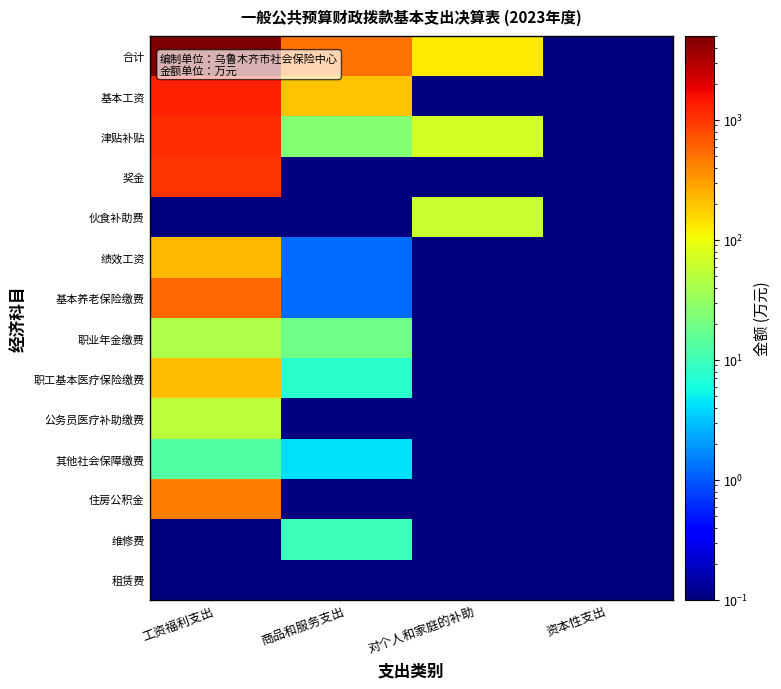

Reading left to right, extract all data points from this chart.

合计: 工资福利支出=5003.2	商品和服务支出=496.3	对个人和家庭的补助=131.9	资本性支出=0.0
基本工资: 工资福利支出=1292.9	商品和服务支出=197.9	对个人和家庭的补助=0.0	资本性支出=0.0
津贴补贴: 工资福利支出=1127.8	商品和服务支出=25.0	对个人和家庭的补助=72.4	资本性支出=0.0
奖金: 工资福利支出=1038.1	商品和服务支出=0.0	对个人和家庭的补助=0.0	资本性支出=0.0
伙食补助费: 工资福利支出=0.0	商品和服务支出=0.0	对个人和家庭的补助=59.6	资本性支出=0.0
绩效工资: 工资福利支出=219.7	商品和服务支出=1.2	对个人和家庭的补助=0.0	资本性支出=0.0
基本养老保险缴费: 工资福利支出=558.1	商品和服务支出=1.2	对个人和家庭的补助=0.0	资本性支出=0.0
职业年金缴费: 工资福利支出=43.7	商品和服务支出=19.3	对个人和家庭的补助=0.0	资本性支出=0.0
职工基本医疗保险缴费: 工资福利支出=217.7	商品和服务支出=7.7	对个人和家庭的补助=0.0	资本性支出=0.0
公务员医疗补助缴费: 工资福利支出=53.6	商品和服务支出=0.0	对个人和家庭的补助=0.0	资本性支出=0.0
其他社会保障缴费: 工资福利支出=13.4	商品和服务支出=4.3	对个人和家庭的补助=0.0	资本性支出=0.0
住房公积金: 工资福利支出=438.2	商品和服务支出=0.0	对个人和家庭的补助=0.0	资本性支出=0.0
维修费: 工资福利支出=0.0	商品和服务支出=10.0	对个人和家庭的补助=0.0	资本性支出=0.0
租赁费: 工资福利支出=0.0	商品和服务支出=0.0	对个人和家庭的补助=0.0	资本性支出=0.0